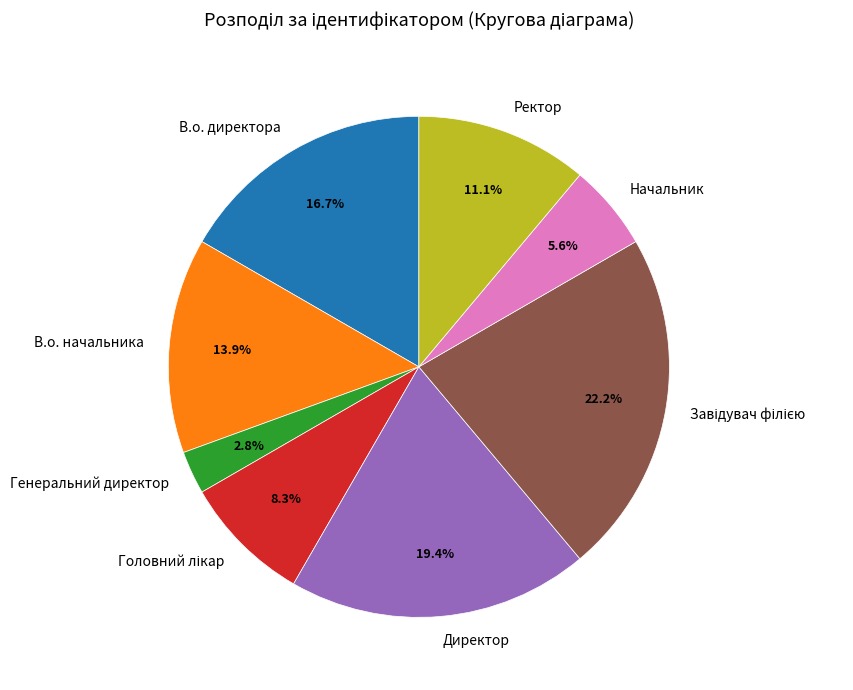

How many segments does this pie chart have?

8